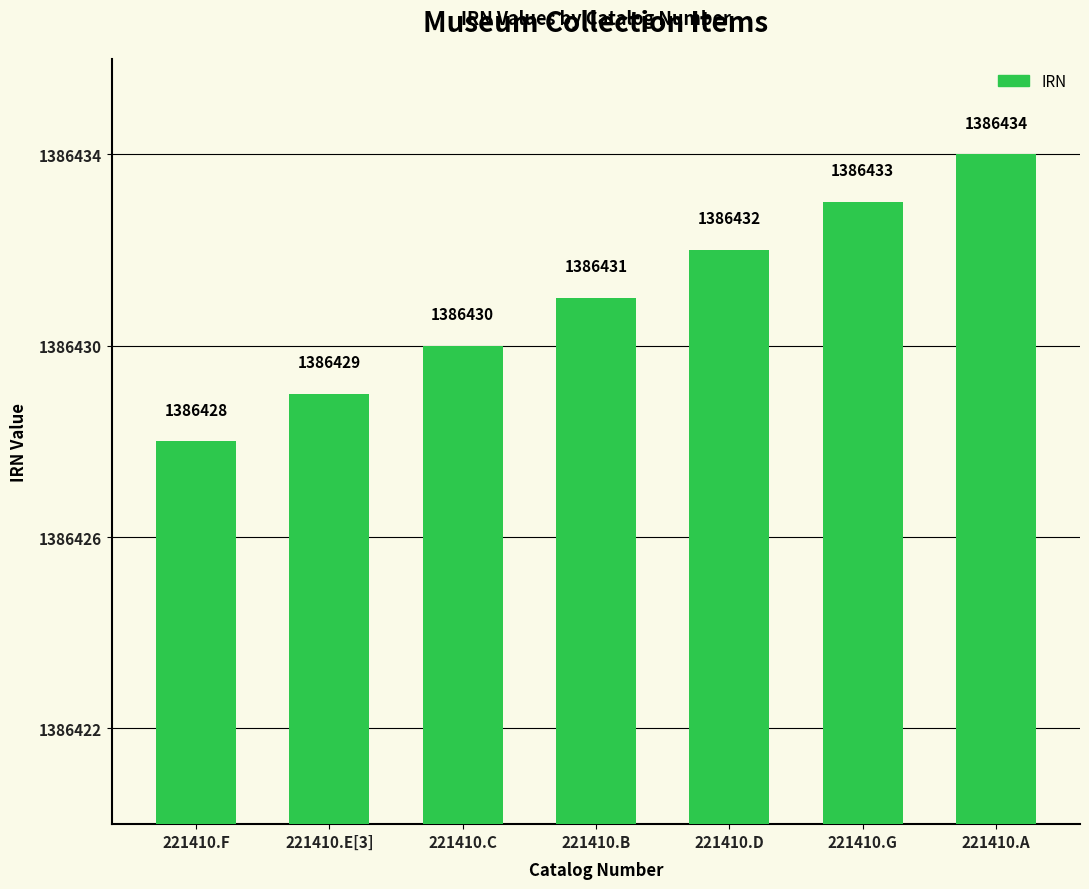

What is the minimum value shown in the chart?

1386428